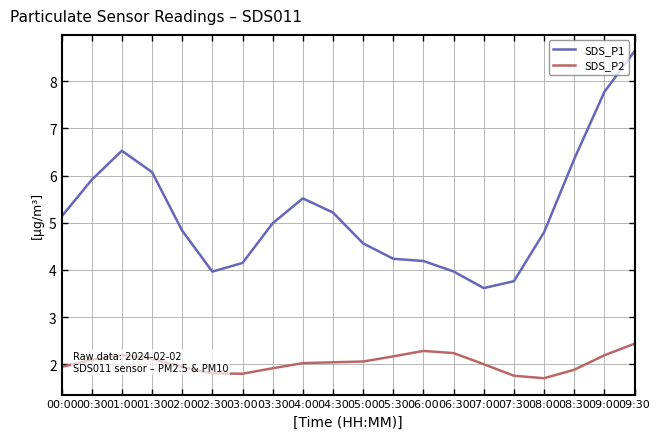

Where is the first local minimum for SDS_P1?

02:30